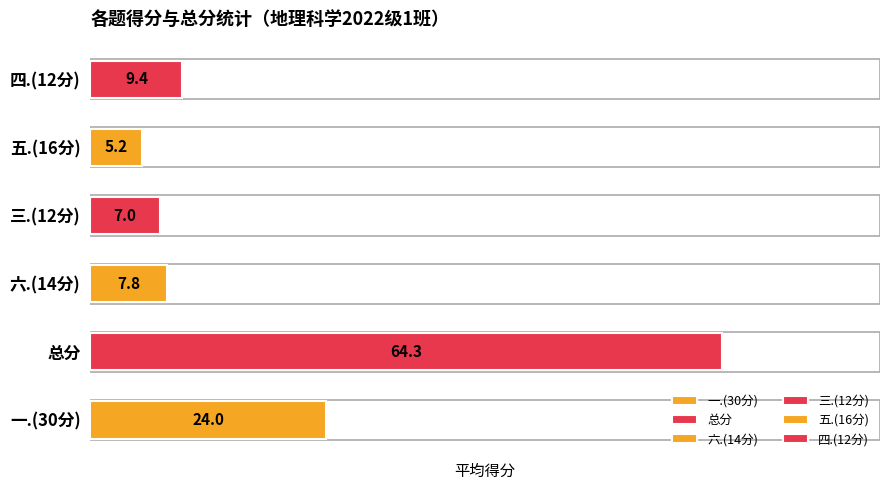

What is the difference between the values at 六.(14分) and 一.(30分)?

16.2